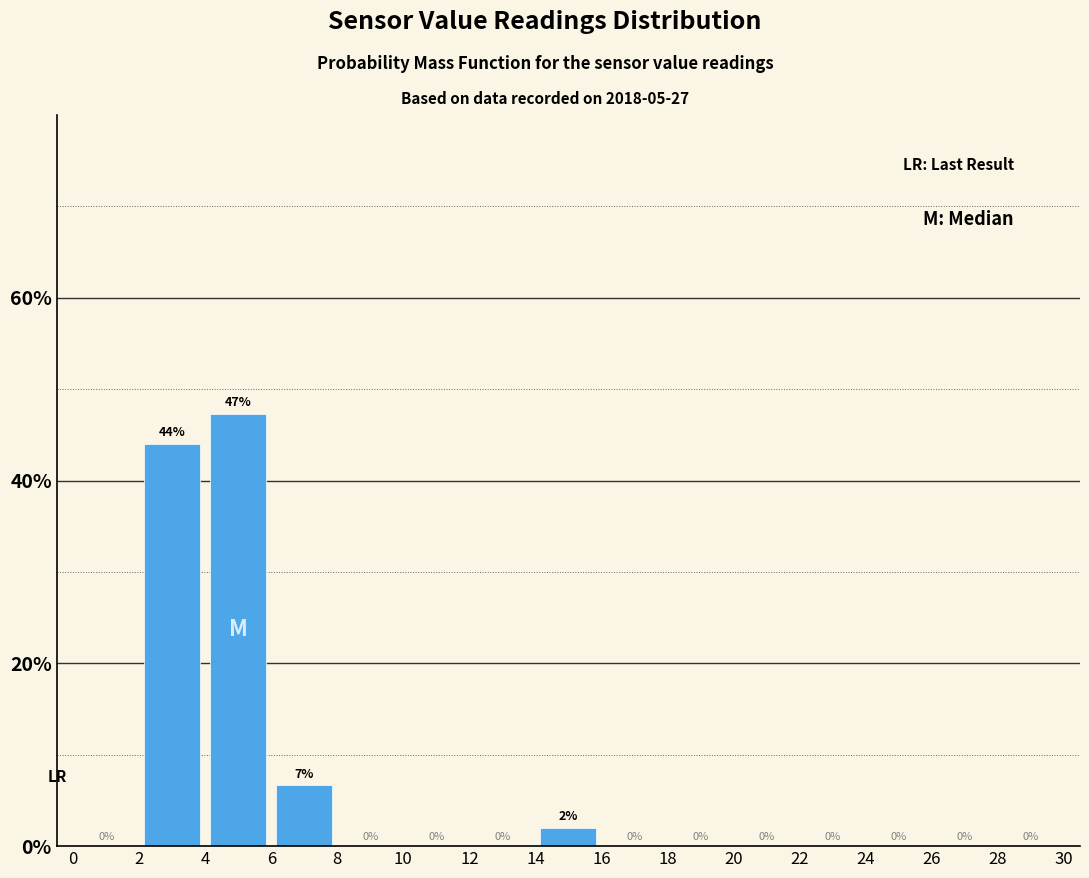

Over which range of the x-axis is the bar tallest?

4 to 6